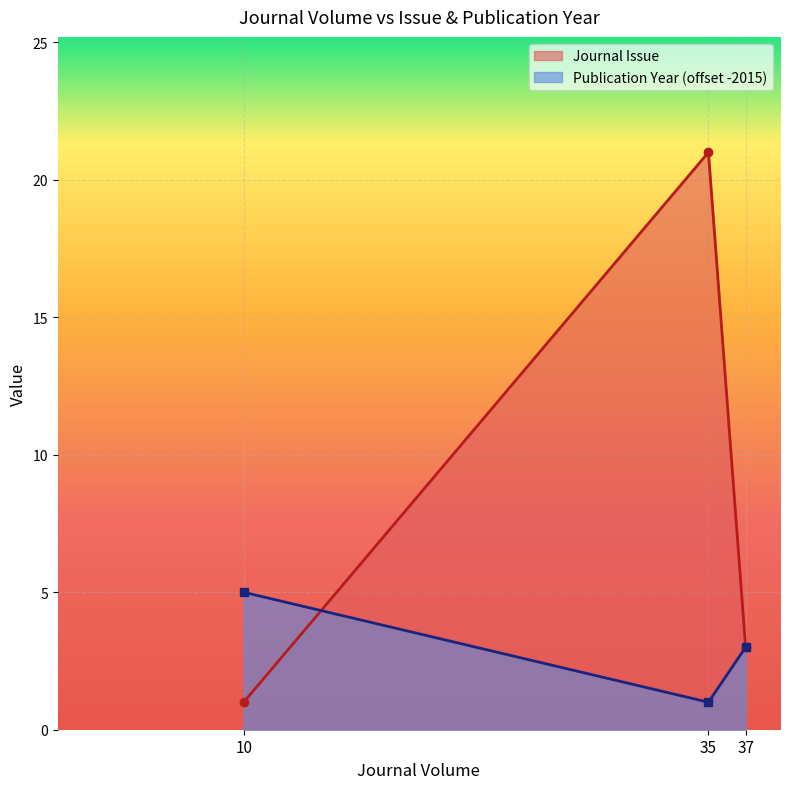

Which series has the largest total across all categories?

Journal Issue